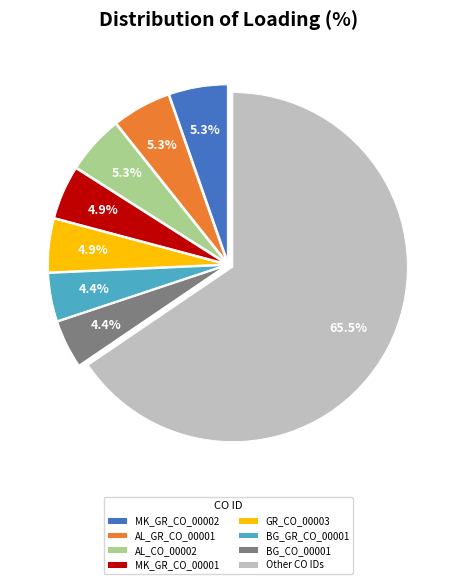

What is the ratio of the value at BG_CO_00001 to the value at MK_GR_CO_00002?

0.8